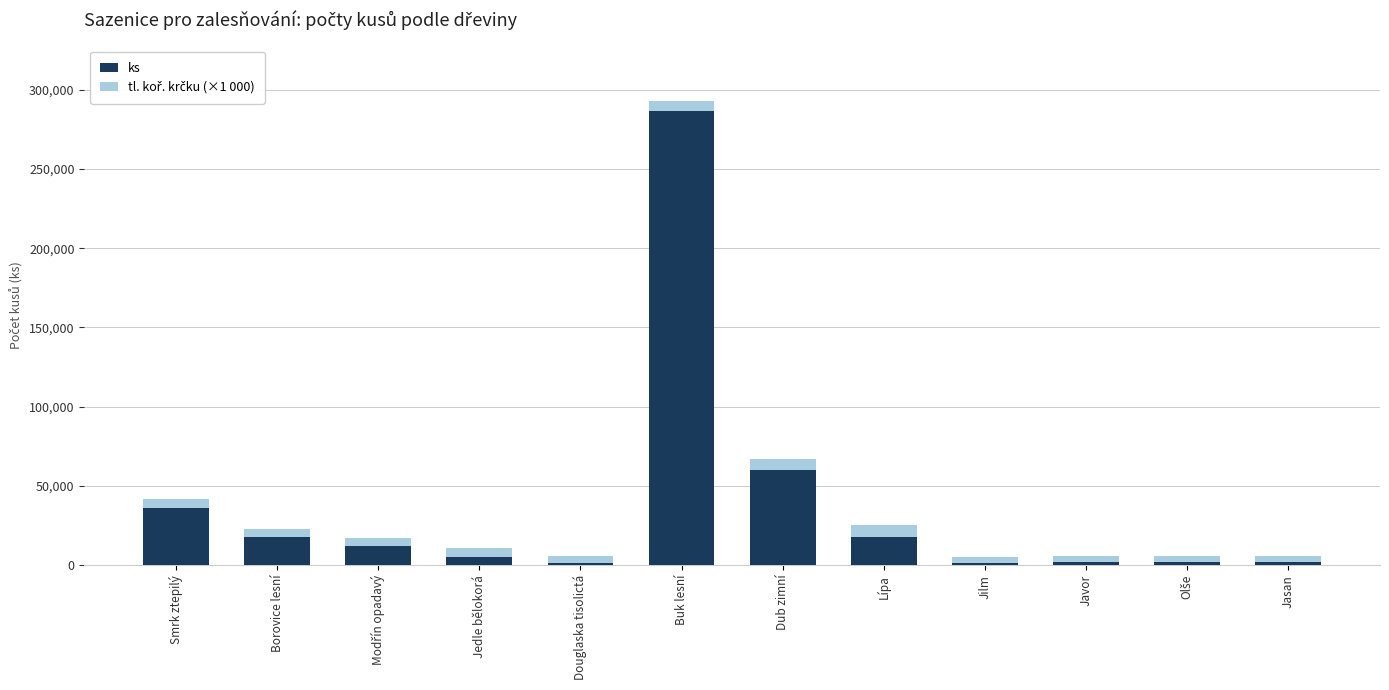

At which label is ks closest to 144000?

Dub zimní